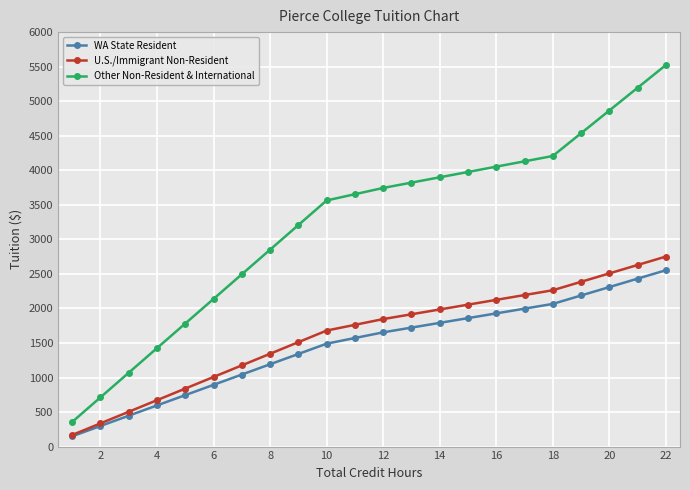

True or false: U.S./Immigrant Non-Resident and Other Non-Resident & International cross at least once.

False